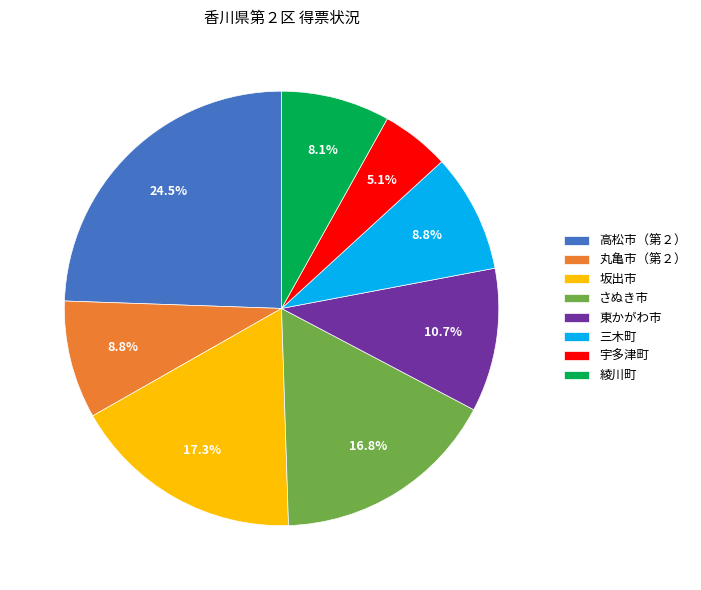

Which slice is the smallest?

宇多津町